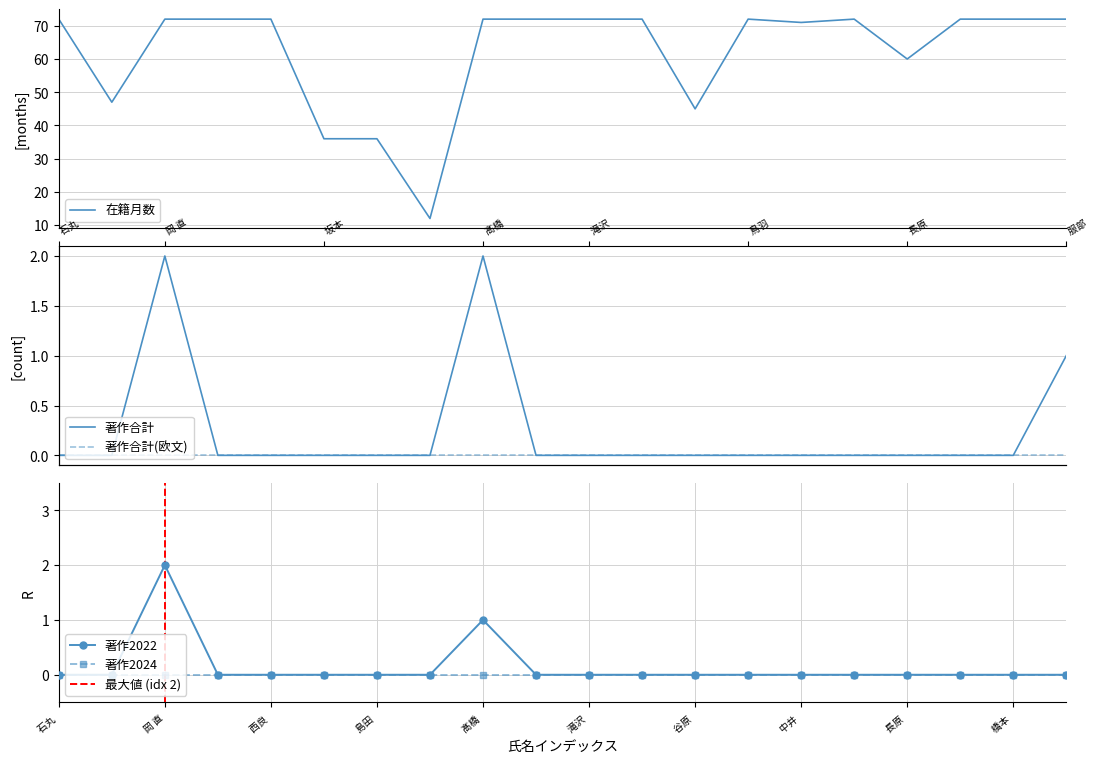

True or false: 著作2022 has a value of 0 at 橋本 .

True